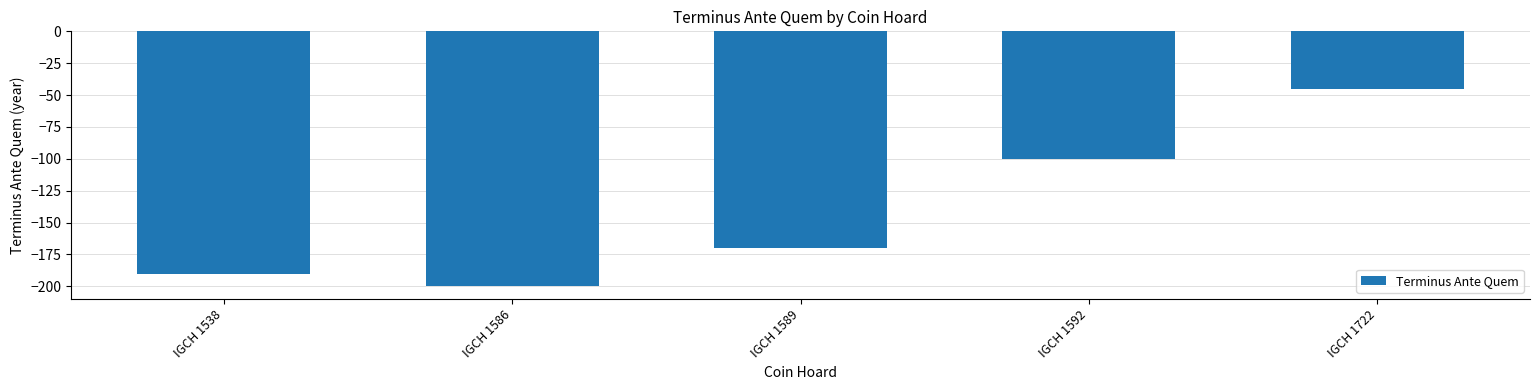

What is the difference between the maximum and minimum values?

155